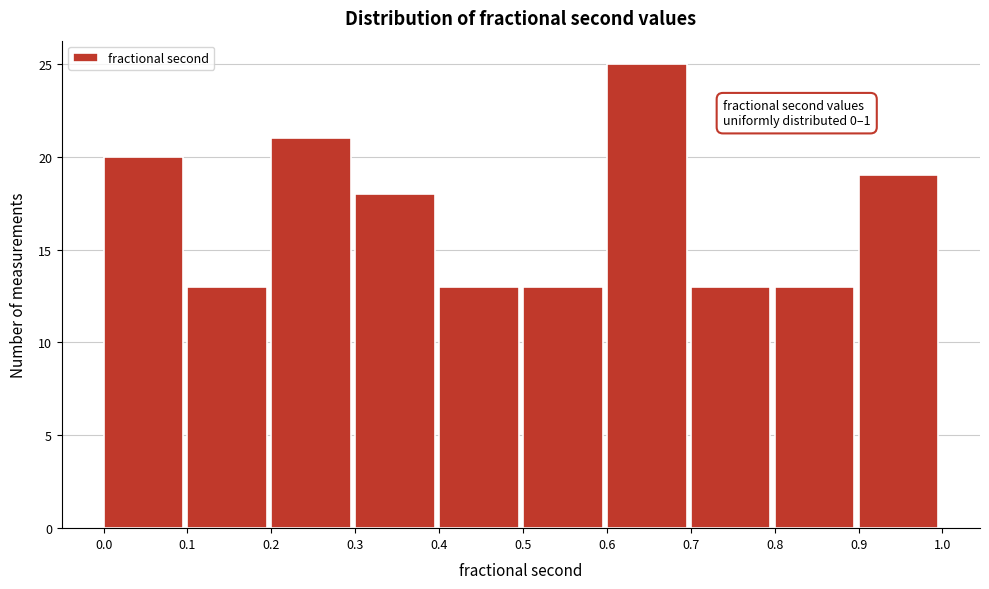

Over which range of the x-axis is the bar tallest?

0.6 to 0.7